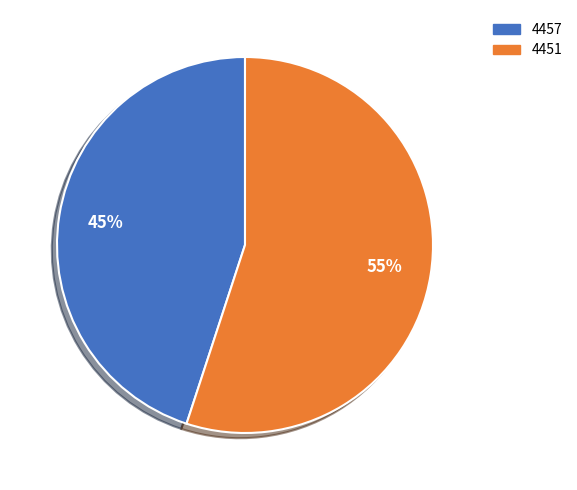

Which slice represents more than half of the pie?

4451